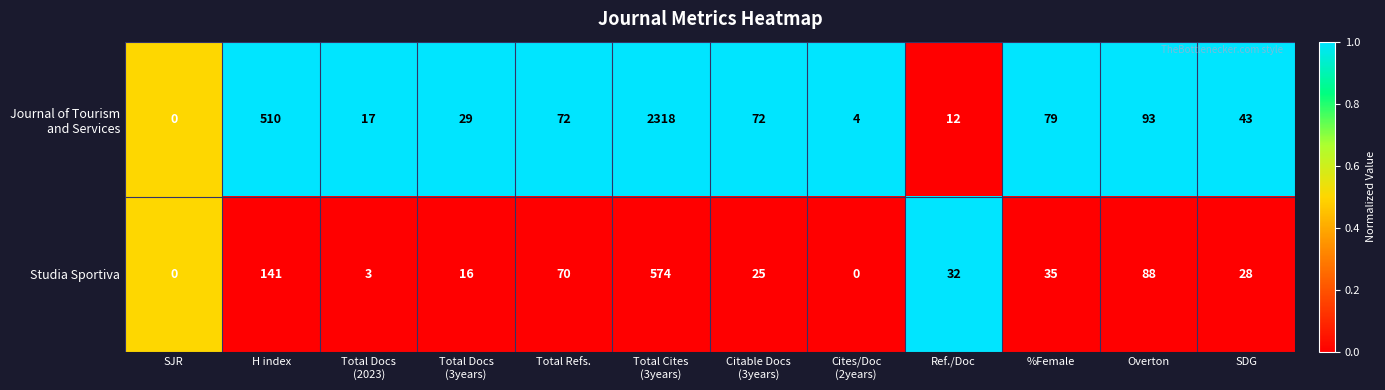

What is the spread (max minus min) of values at Total Docs
(2023)?

14